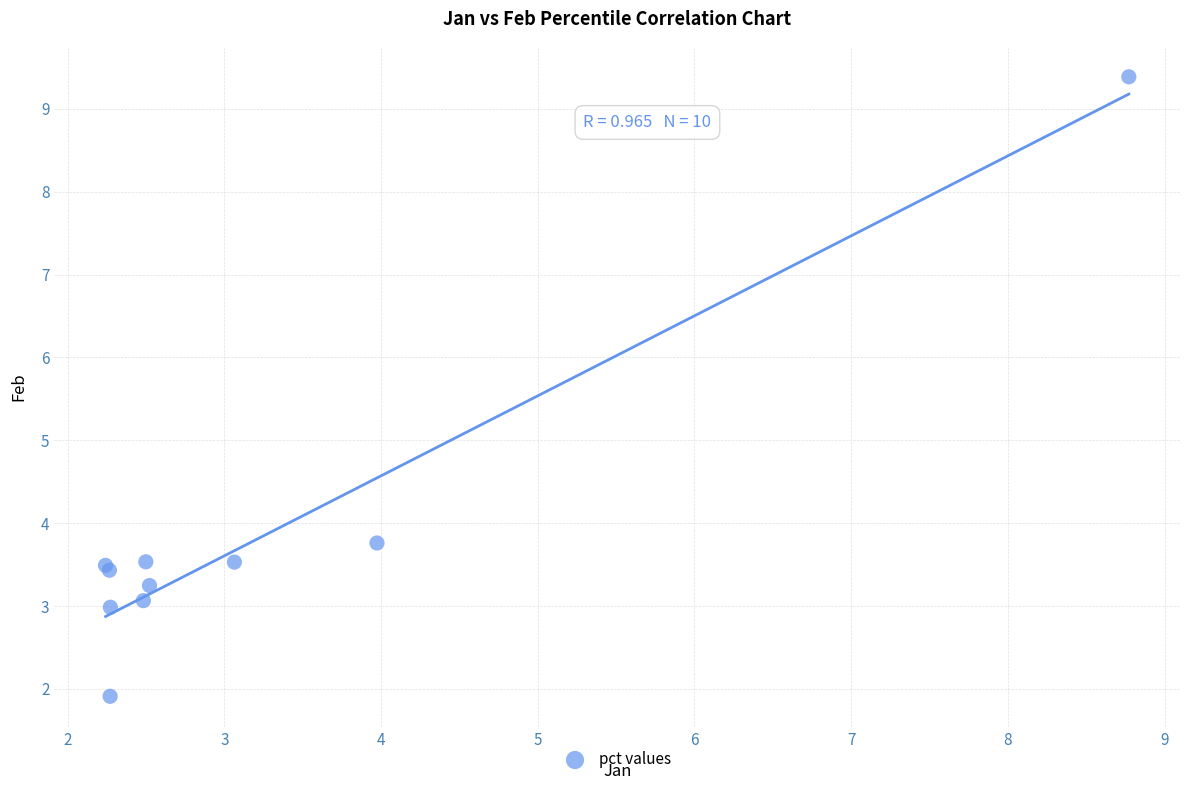

What Y value in the scatter plot is closest to 5?

3.8